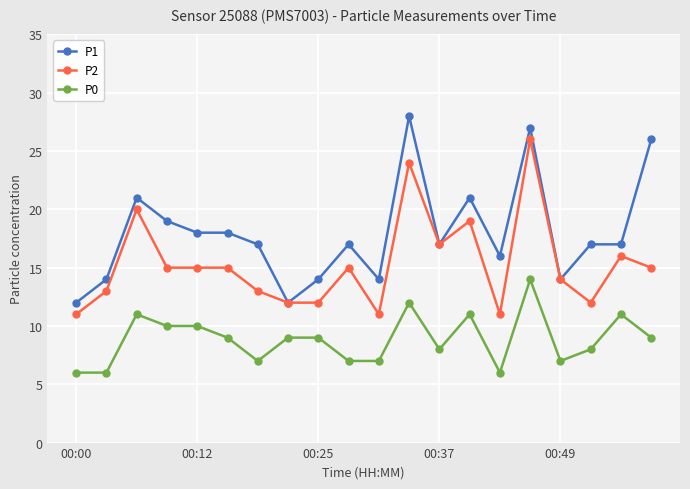

What is the average value of the P1 series?

18